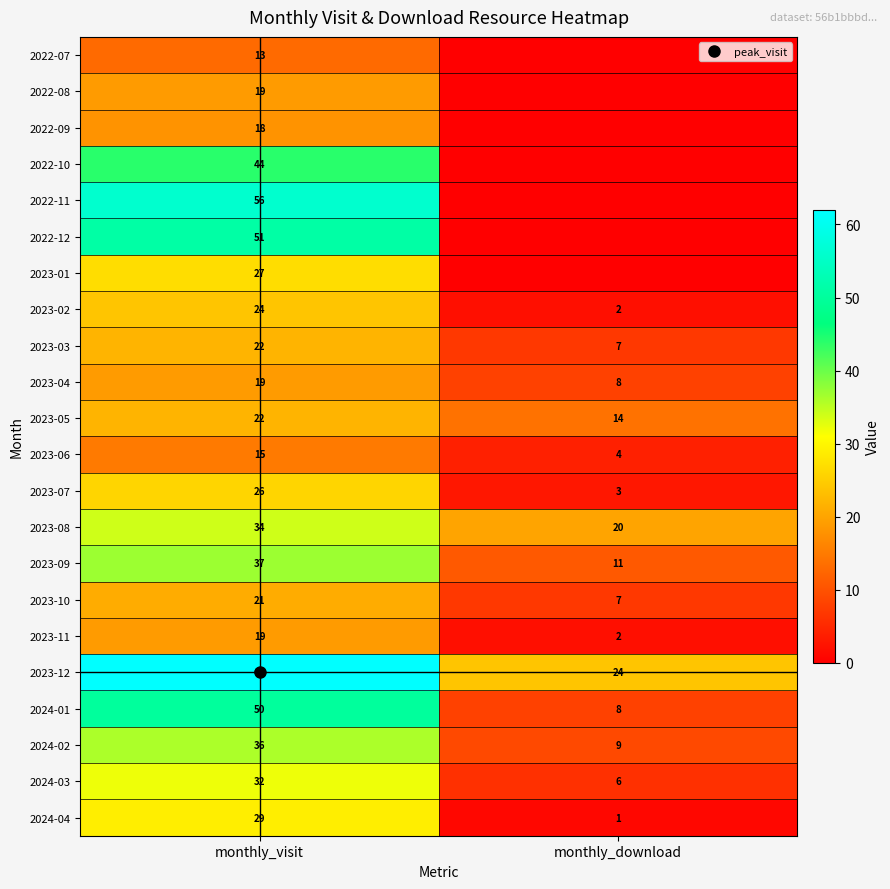

How many data points in 2022-12 are less than 51?

1